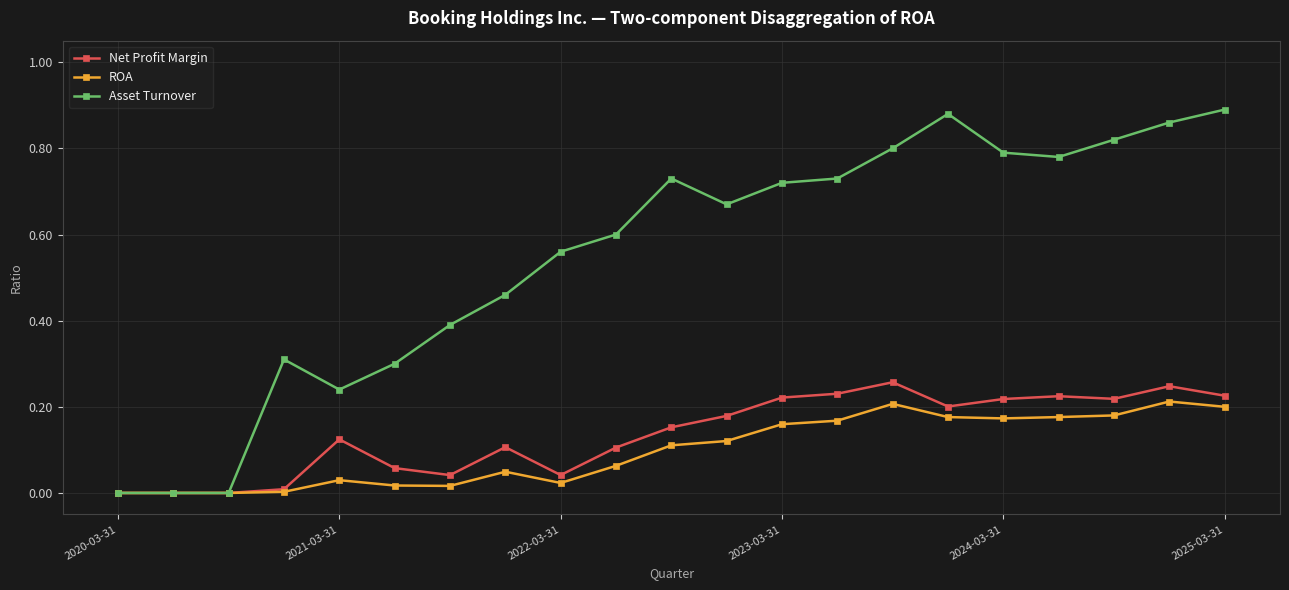

Which series has the largest range (max minus min)?

Asset Turnover